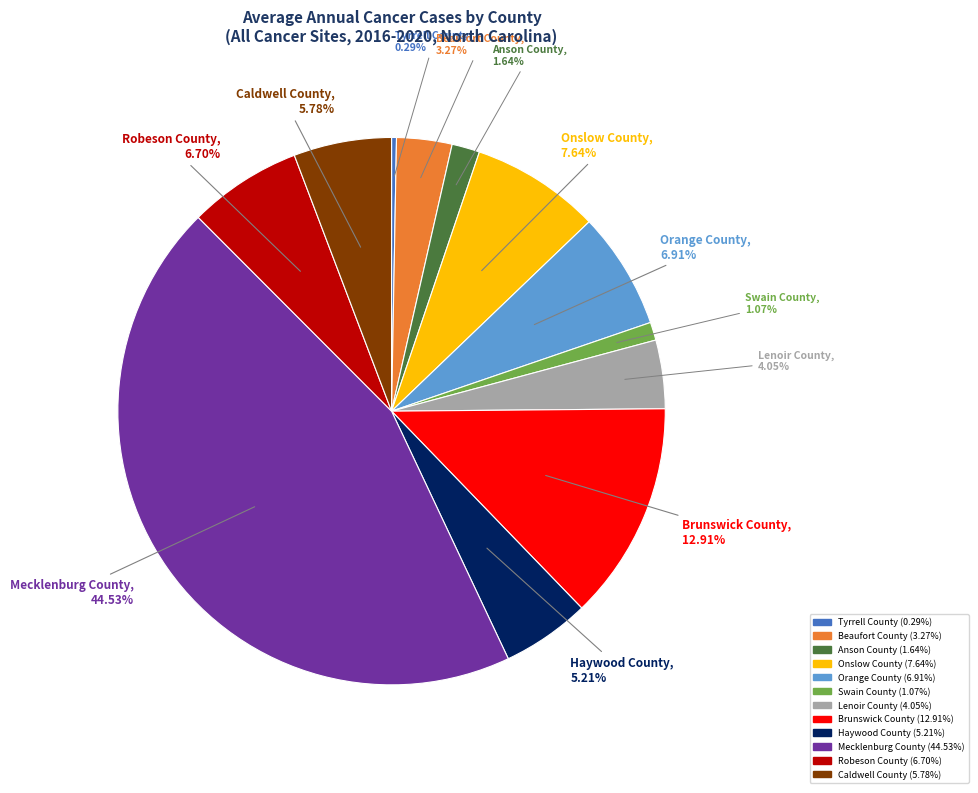

To the nearest percent, what portion does Brunswick County represent?

13%